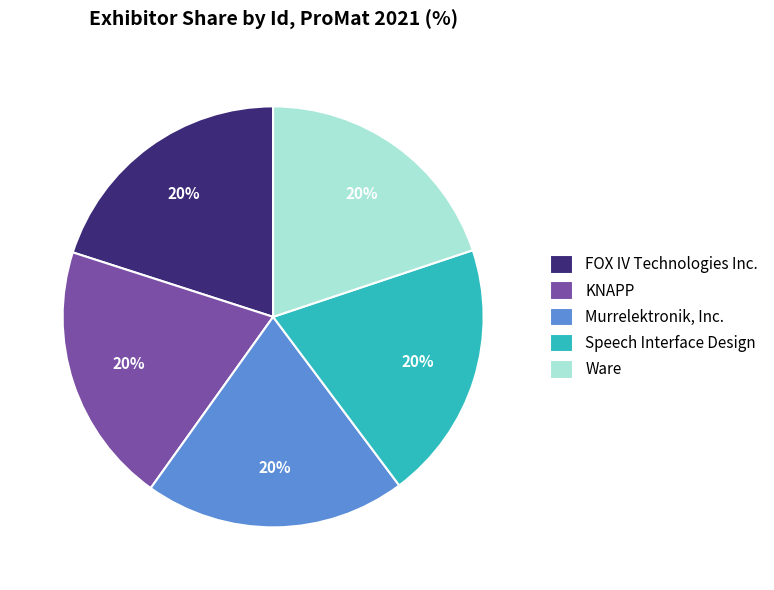

Is it true that Murrelektronik, Inc. is 11% of the pie?

False